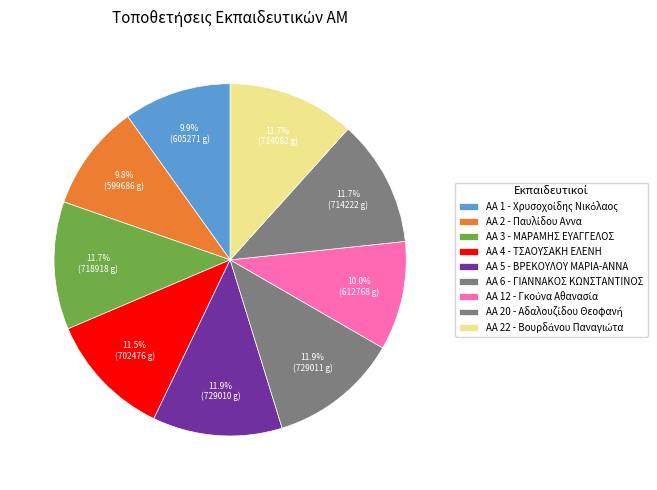

How many segments does this pie chart have?

9